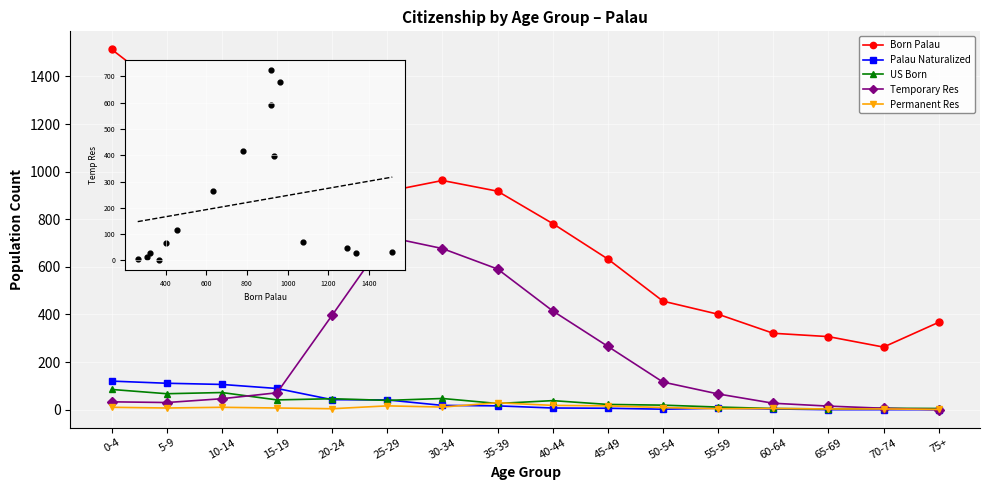

At which category is the sum across all series the highest?

25-29